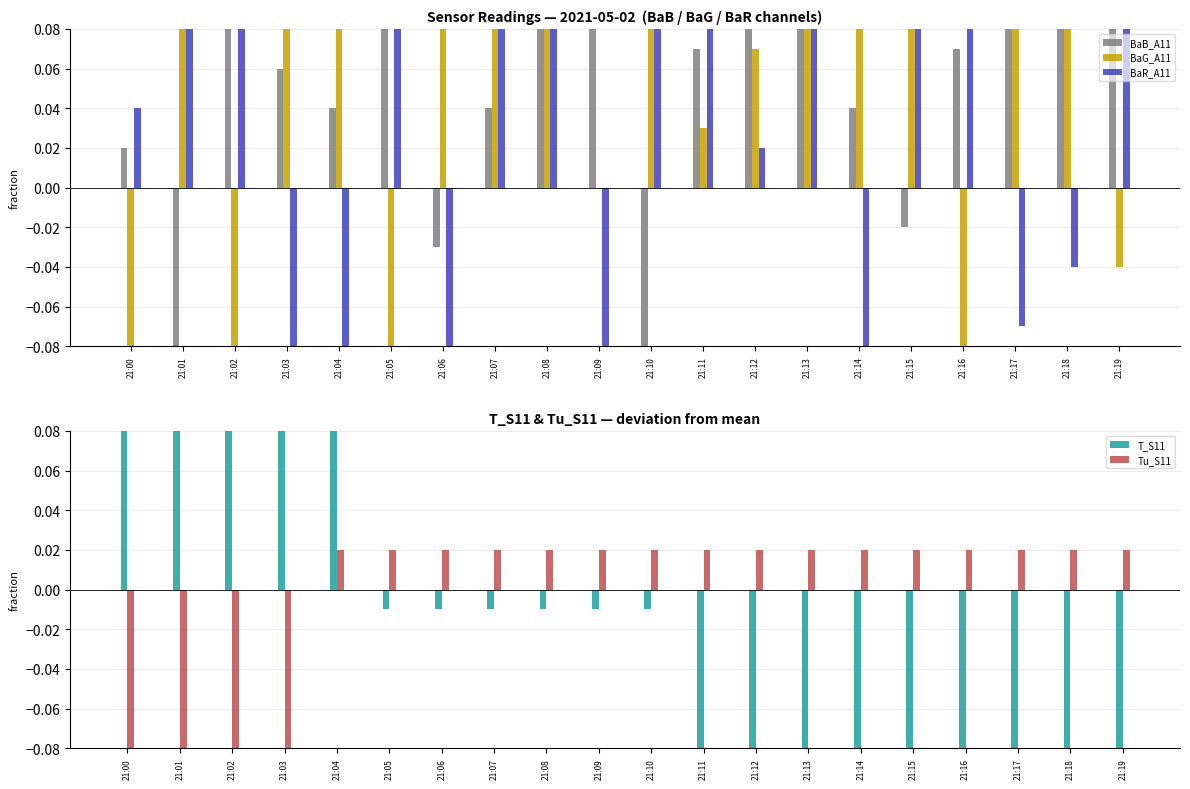

Which label corresponds to the largest value in the chart?

21:05